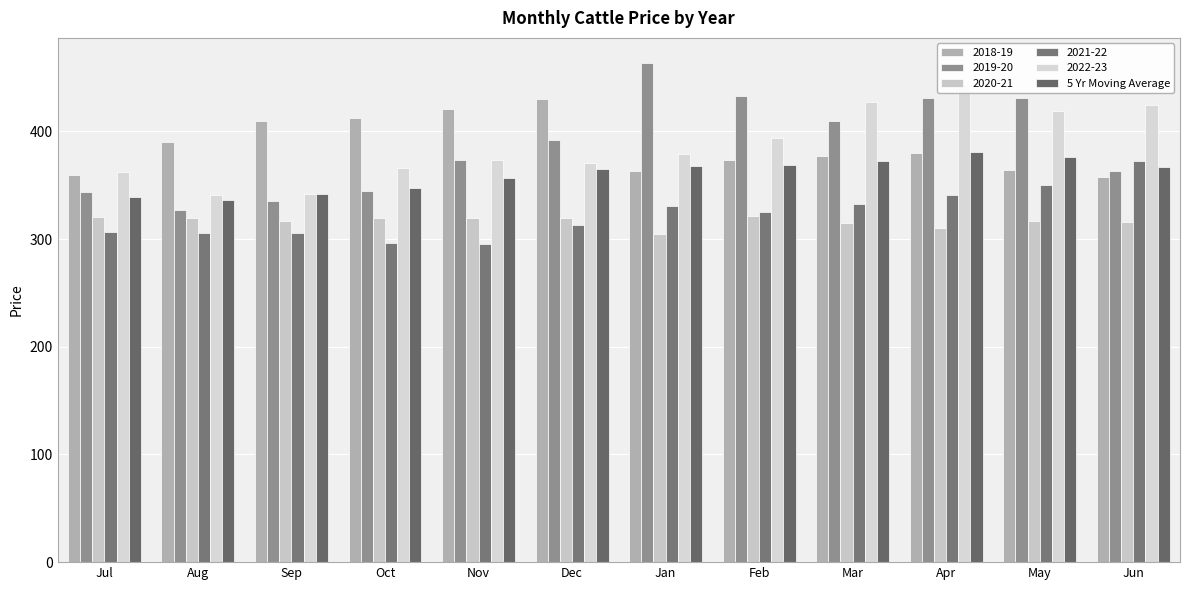

Rank the categories by value from lowest to highest.

Aug, Jul, Sep, Oct, Nov, Dec, Jun, Jan, Feb, Mar, May, Apr